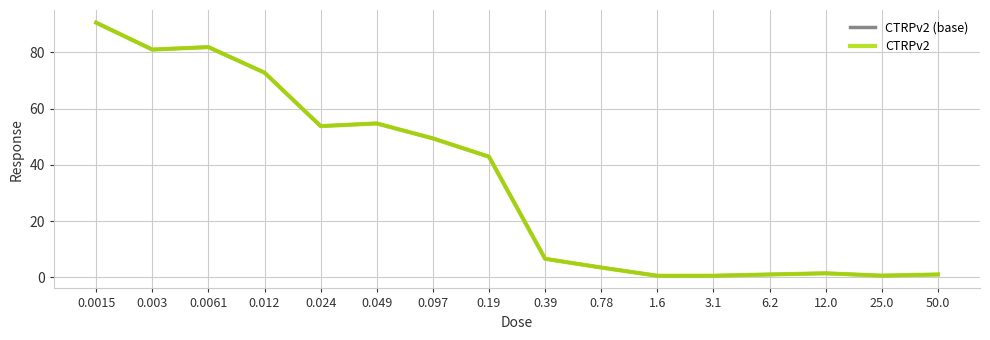

Is this an area chart (filled region under the line)?

No